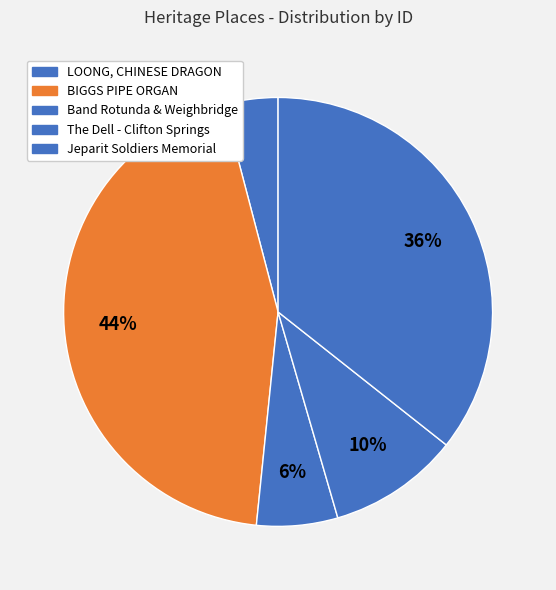

Which has a higher value, Band Rotunda & Weighbridge or The Dell - Clifton Springs?

The Dell - Clifton Springs